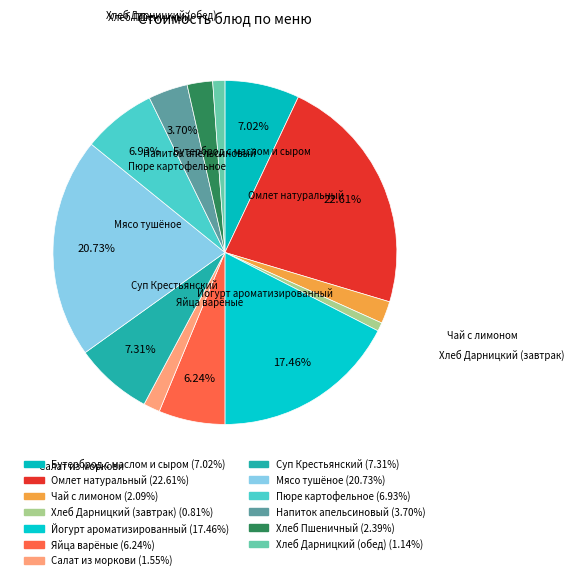

Count the number of slices in the pie.

13